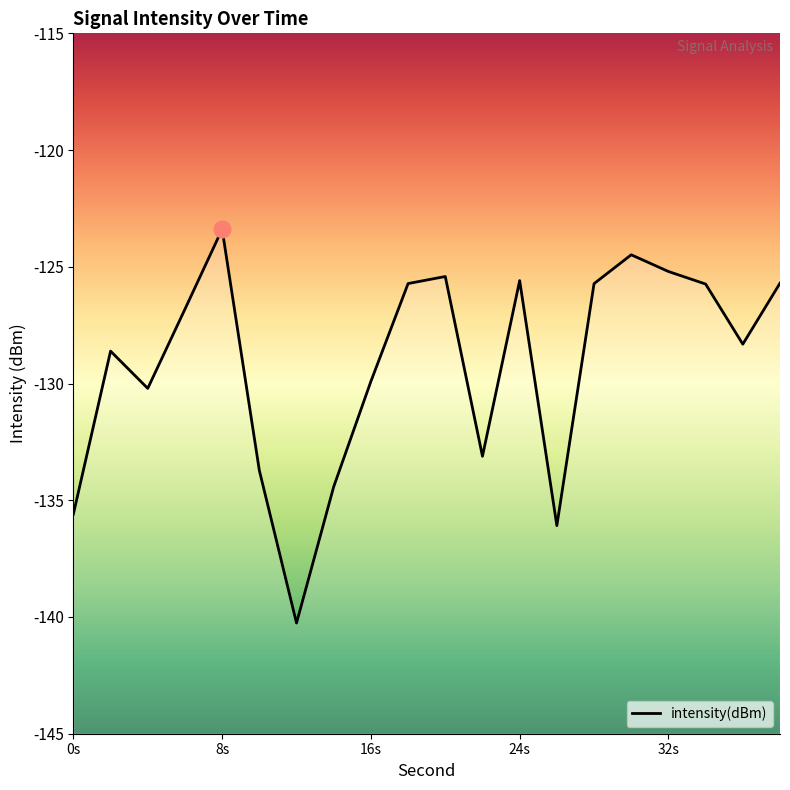

True or false: there are more than 1 points higher than both neighbors.

True